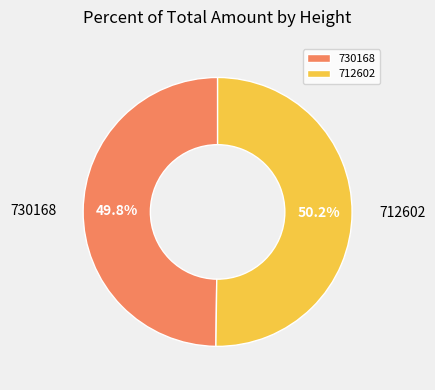

To the nearest percent, what is the average slice percentage?

50%